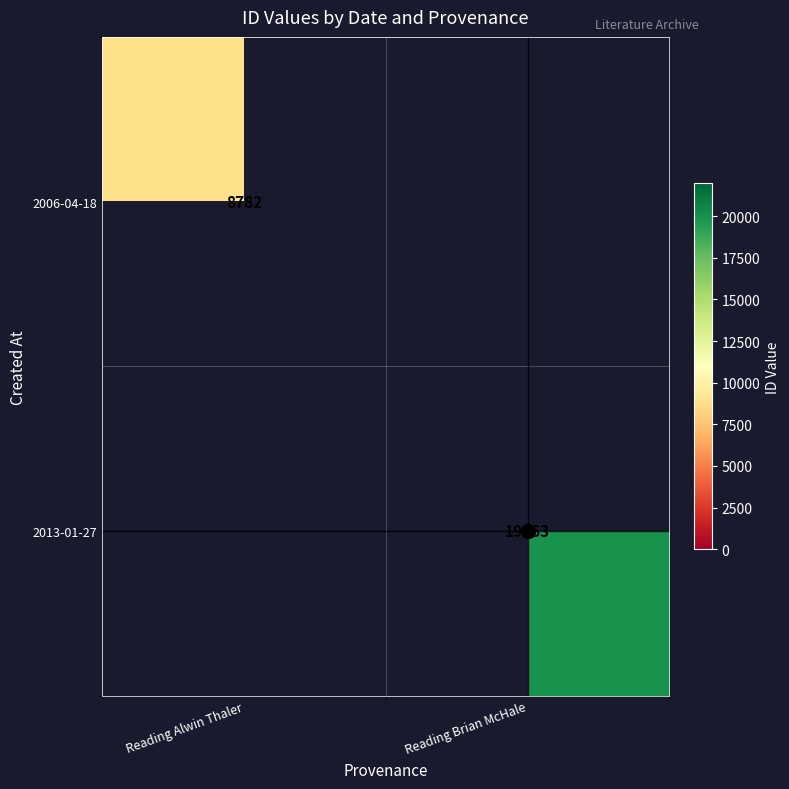

The value of 2013-01-27 at Reading Brian McHale is 34272. True or false?

False